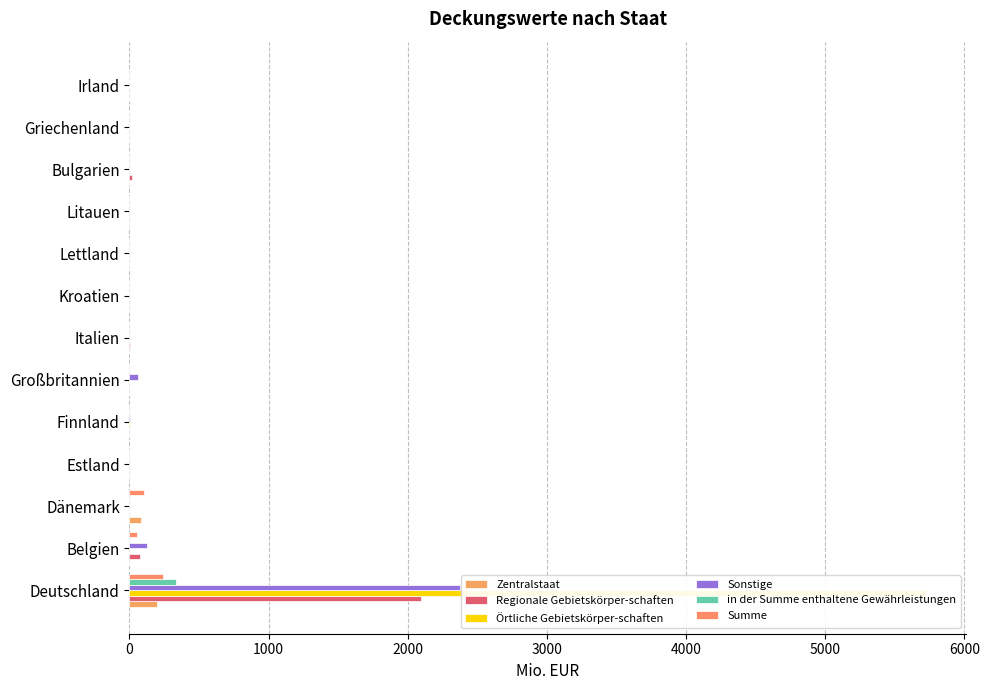

Which series has the widest spread of values?

Örtliche Gebietskörper-schaften